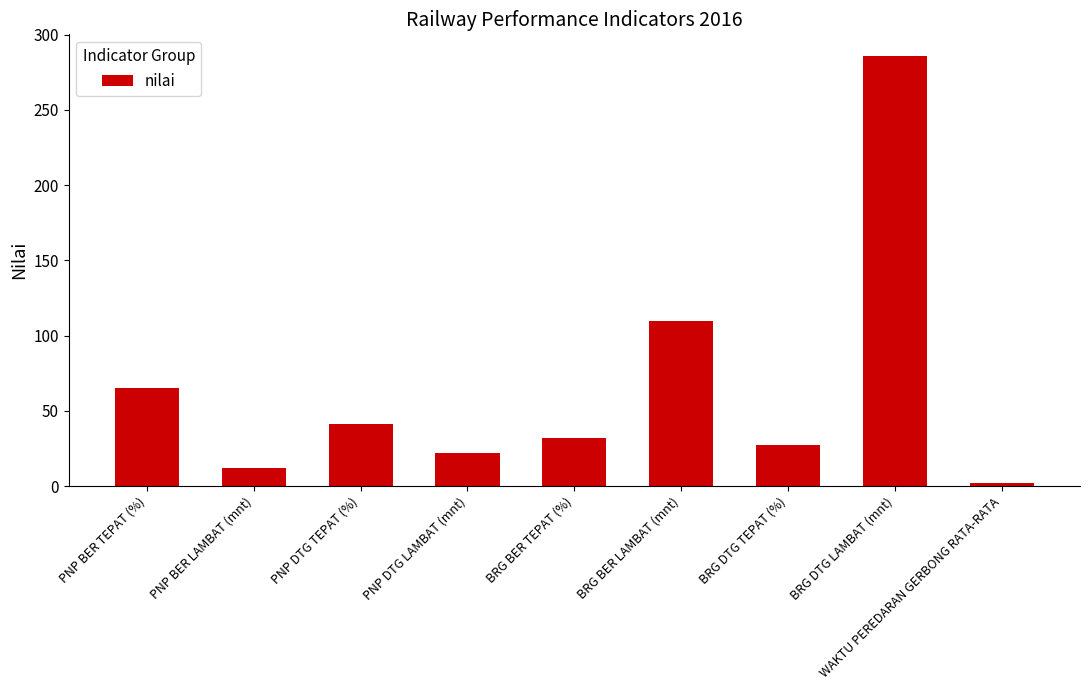

The value at PNP BER LAMBAT (mnt) is 12. True or false?

True